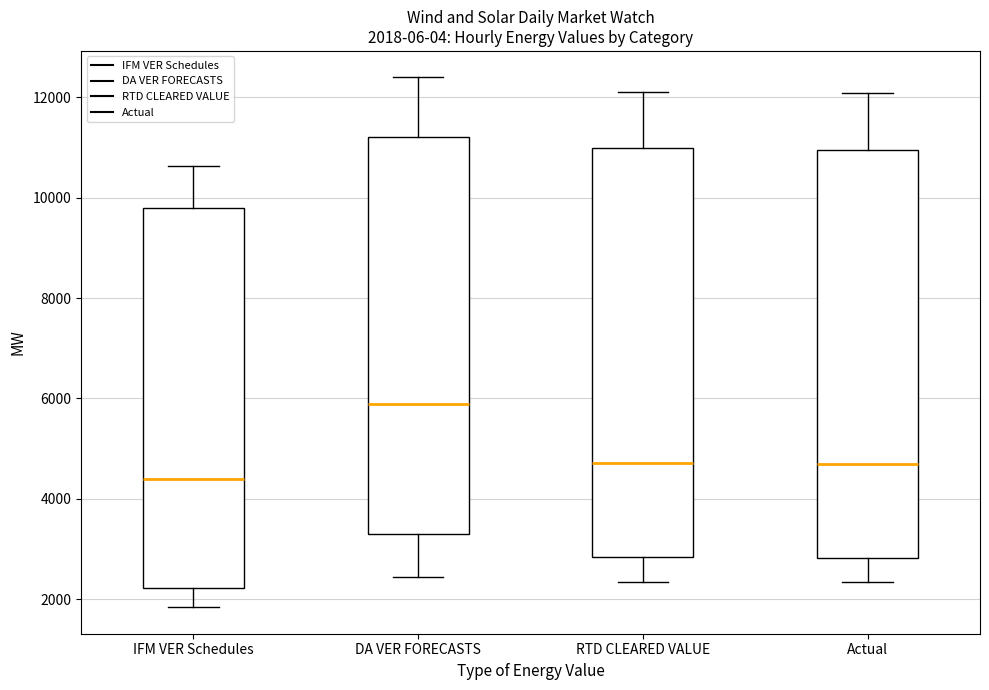

Which box's median line is the highest?

DA VER FORECASTS